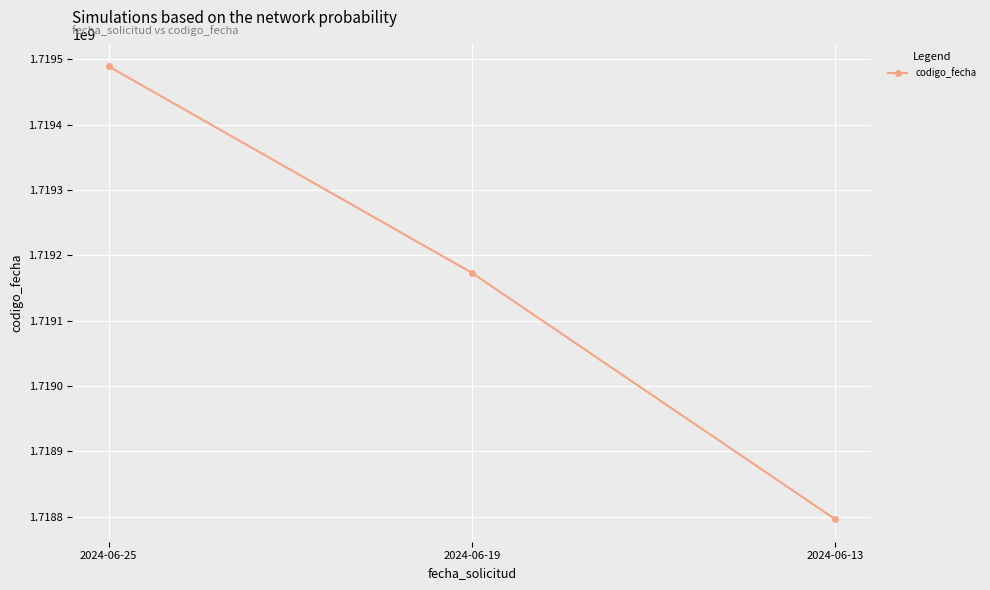

The chart shows a value of 1718796523 at 2024-06-13. True or false?

True